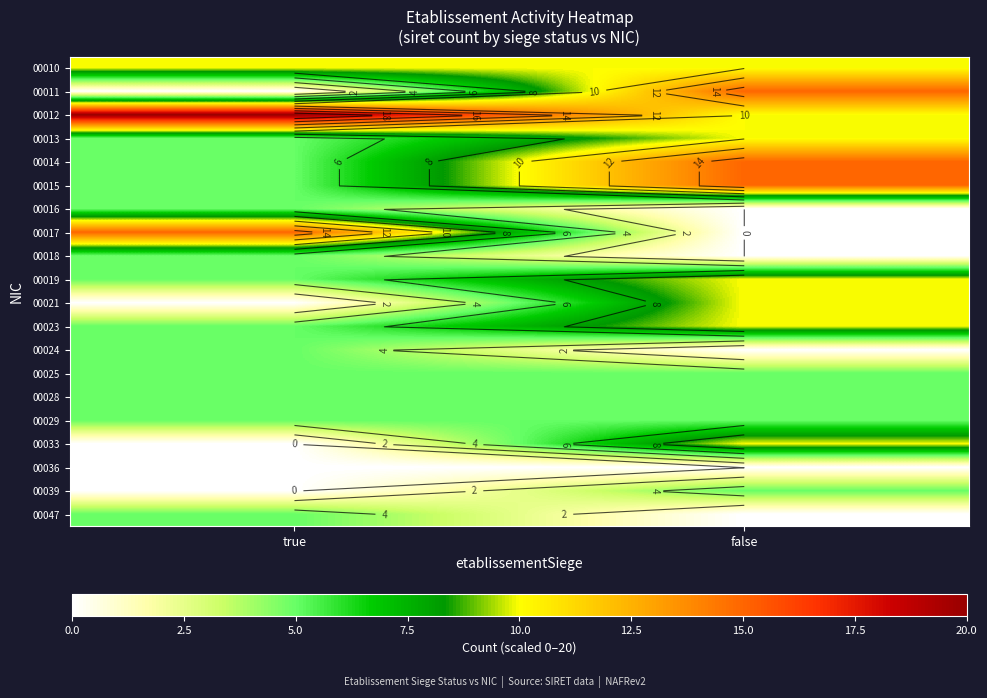

What is the maximum value shown in the chart?

20.0